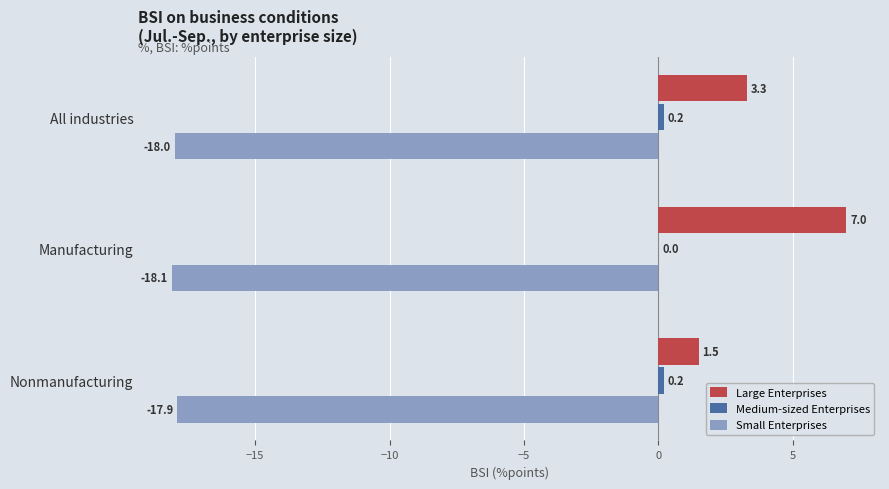

The value of Large Enterprises at Manufacturing is 4.9. True or false?

False